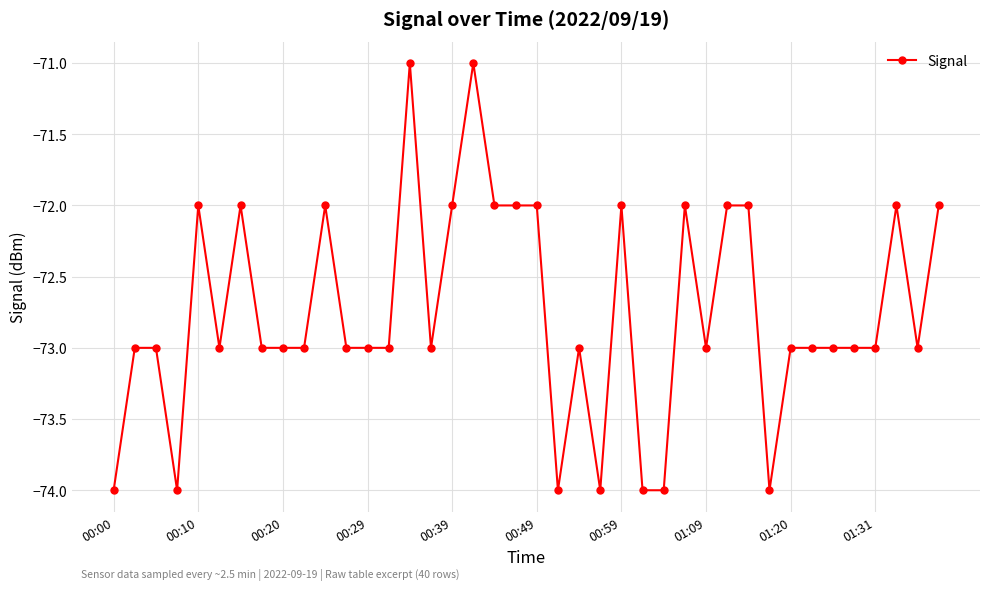

What is the minimum value shown in the chart?

-74